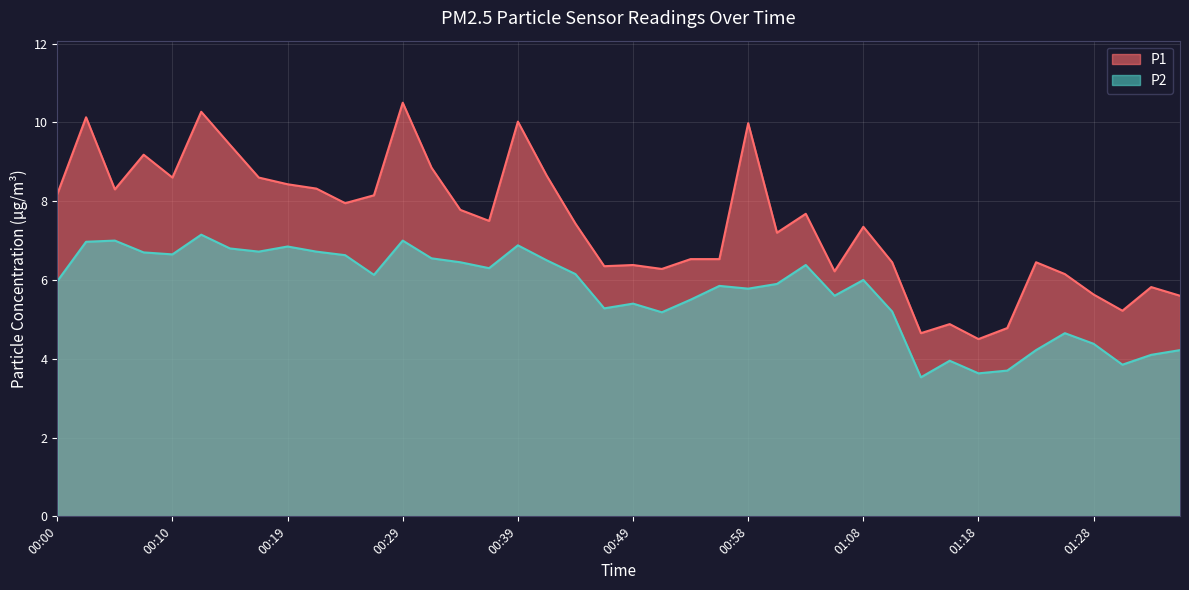

What is the label of the 40th point from the right?

00:00